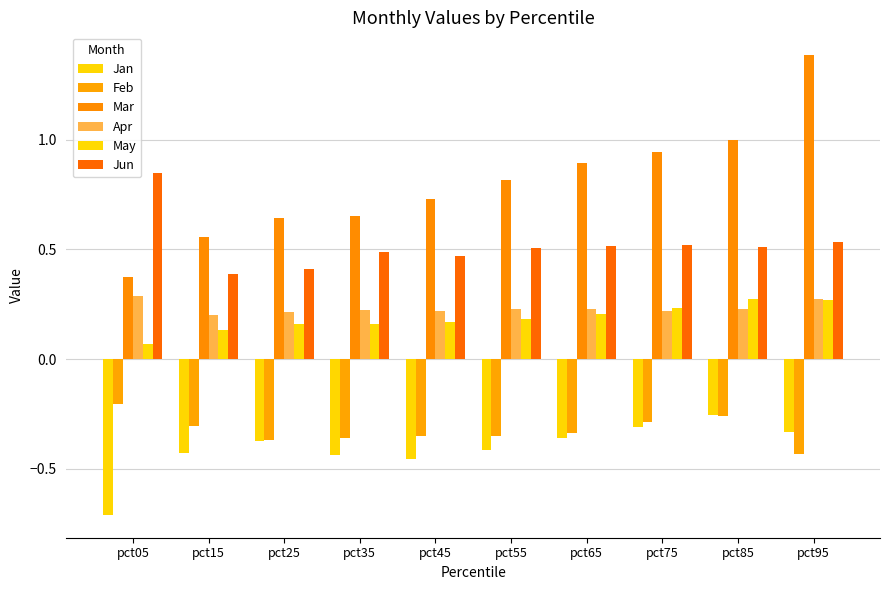

Count the May values in the range 0 to 1.

10